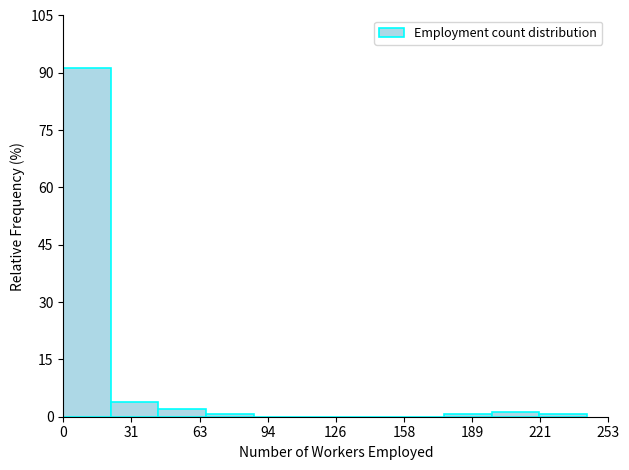

Which range on the x-axis has the tallest bar?

0 to 20